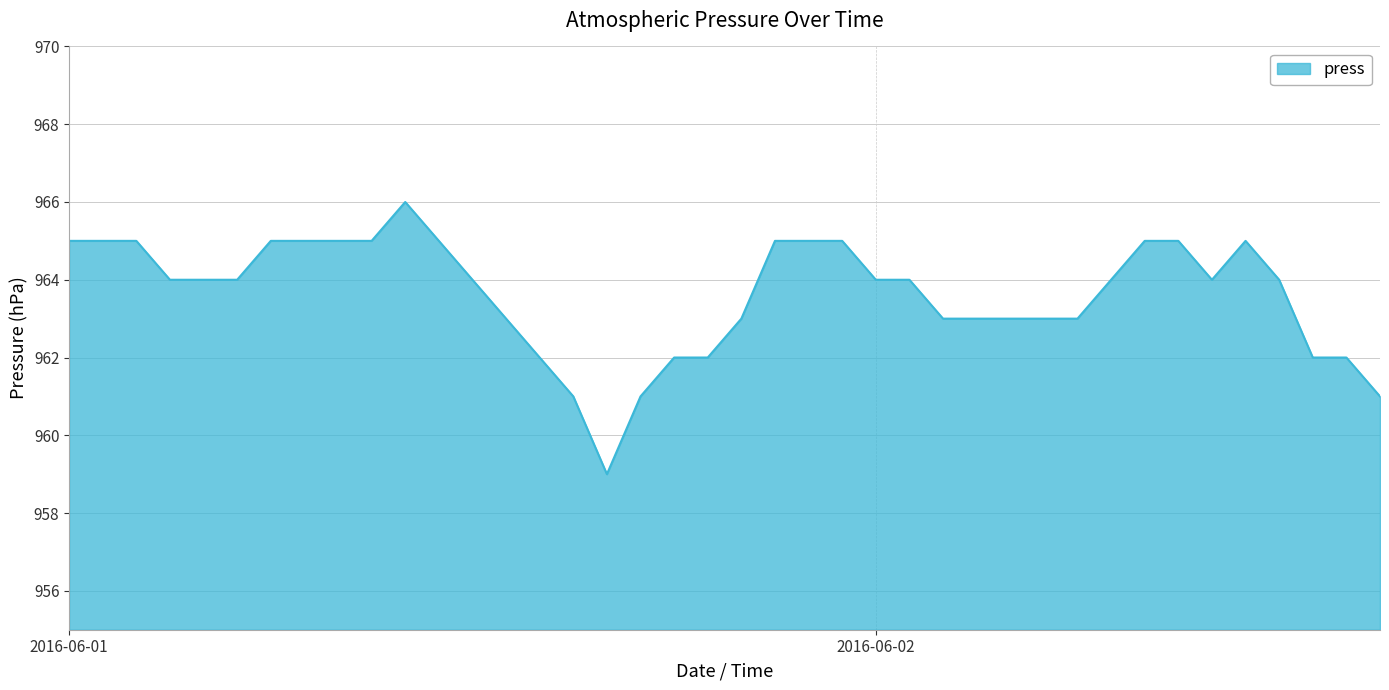

What is the difference between the maximum and minimum values?

7